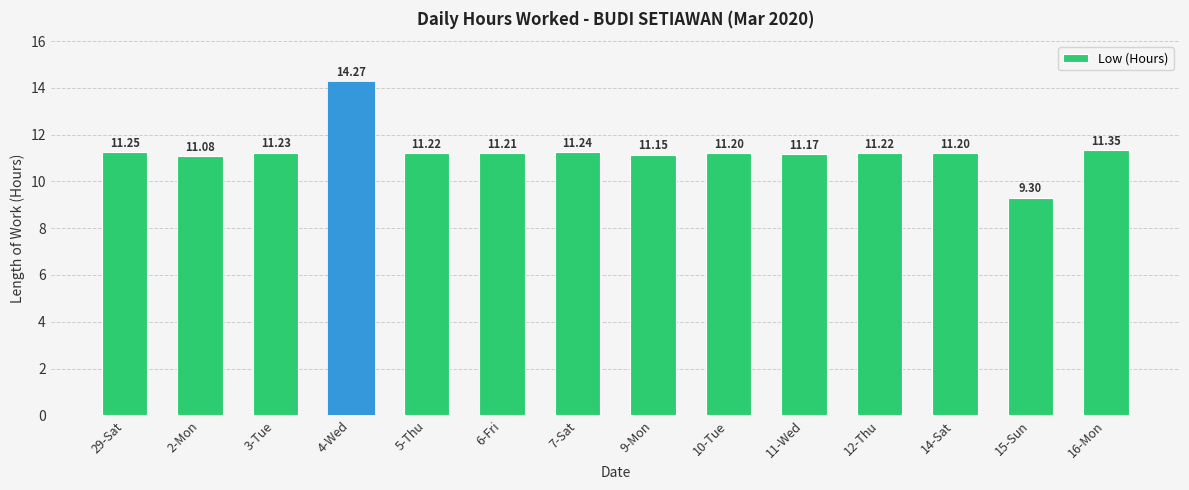

What is the smallest value displayed?

9.3